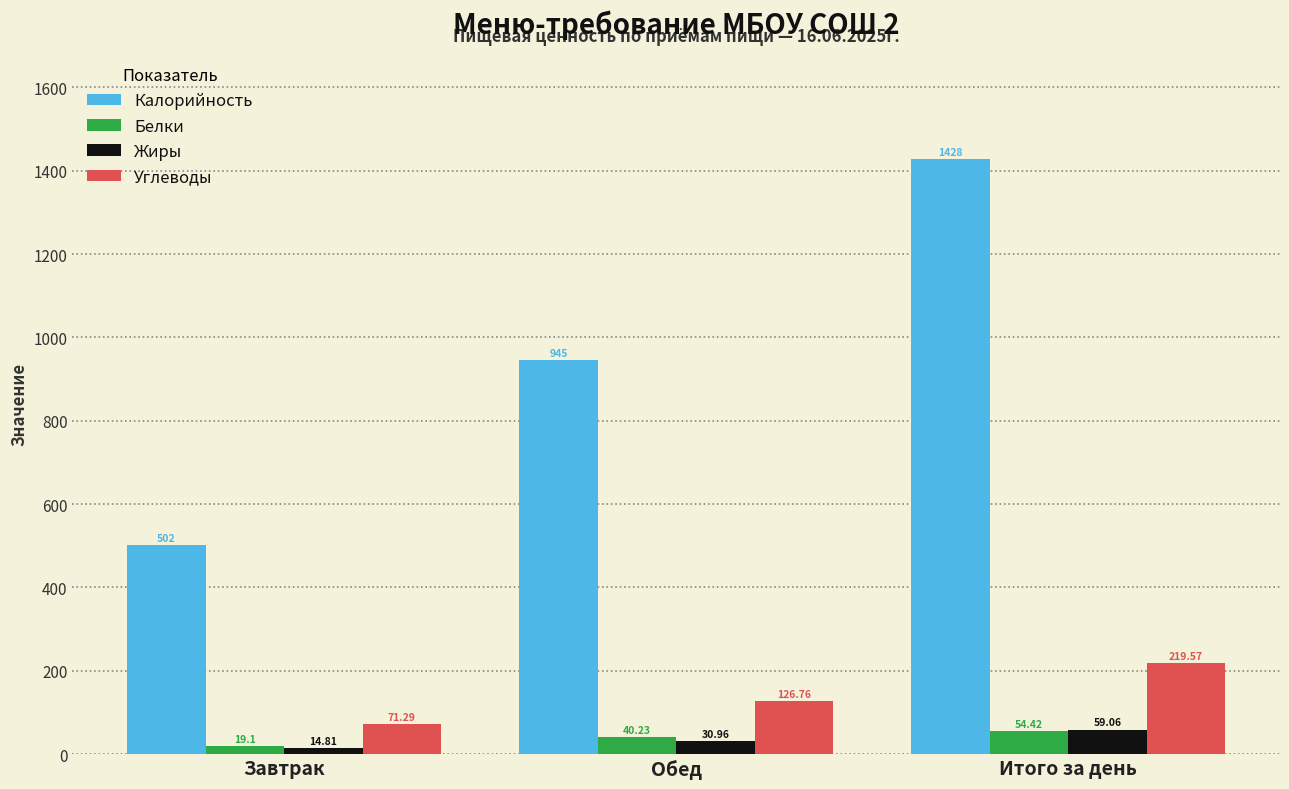

What is the sum of the Углеводы values at Итого за день and Завтрак?

290.9